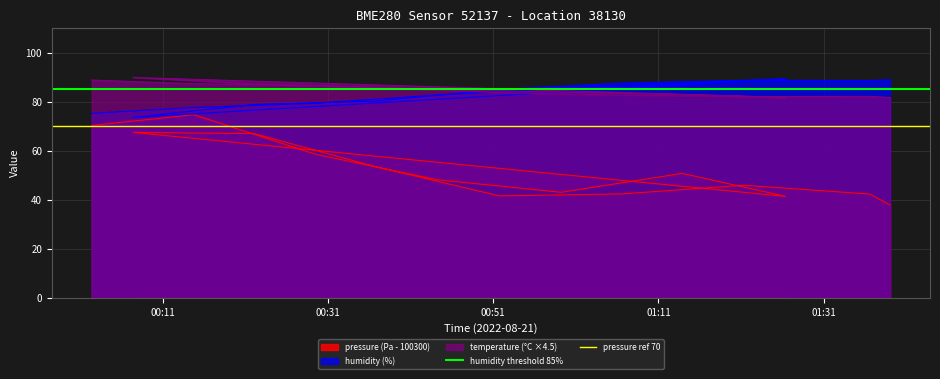

Which has a higher value, 00:11 or 00:31?

00:11